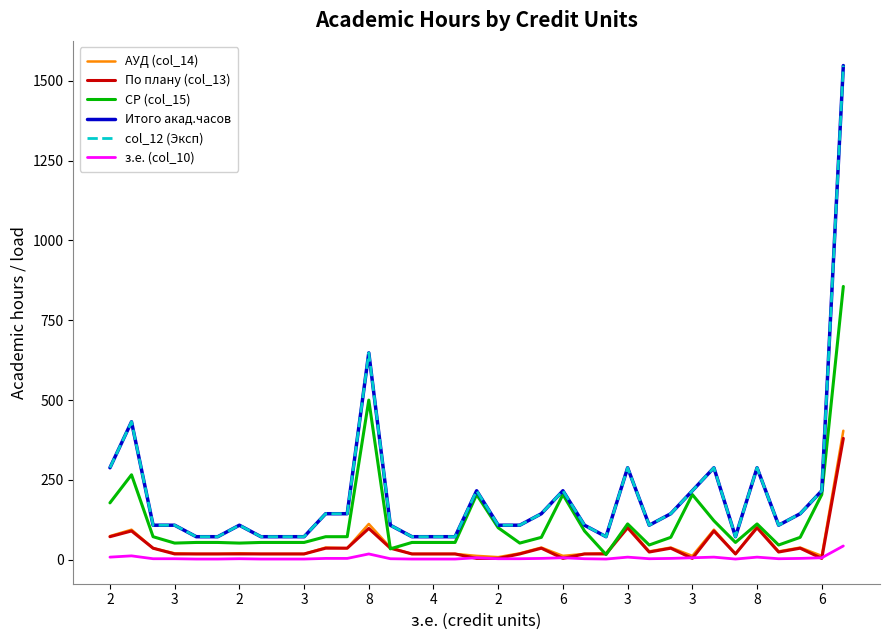

Does the chart display data point markers on the line(s)?

No